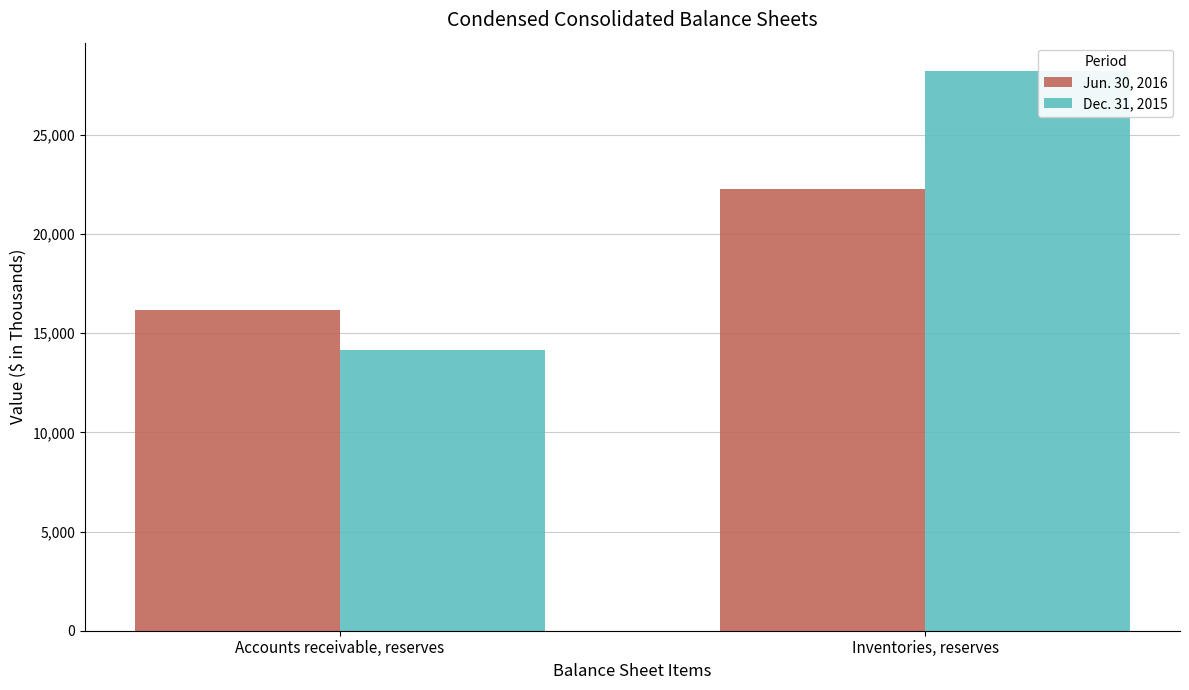

At which category is the sum across all series the highest?

Inventories, reserves